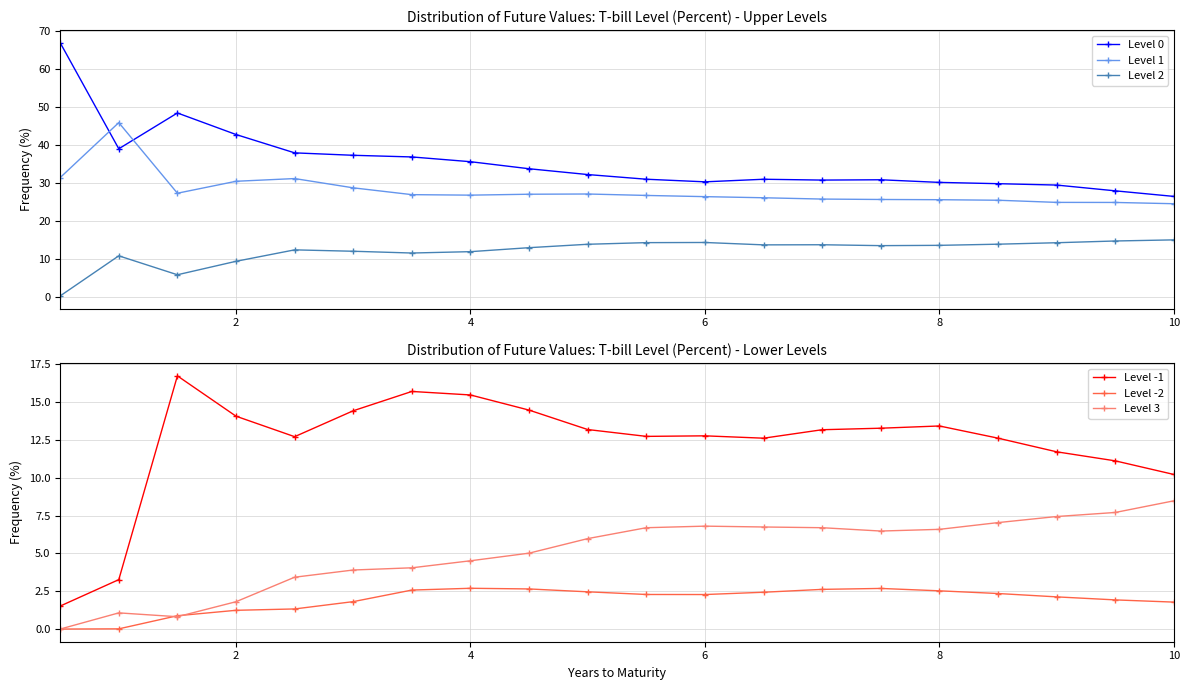

True or false: Level 2 and Level 1 cross at least once.

False